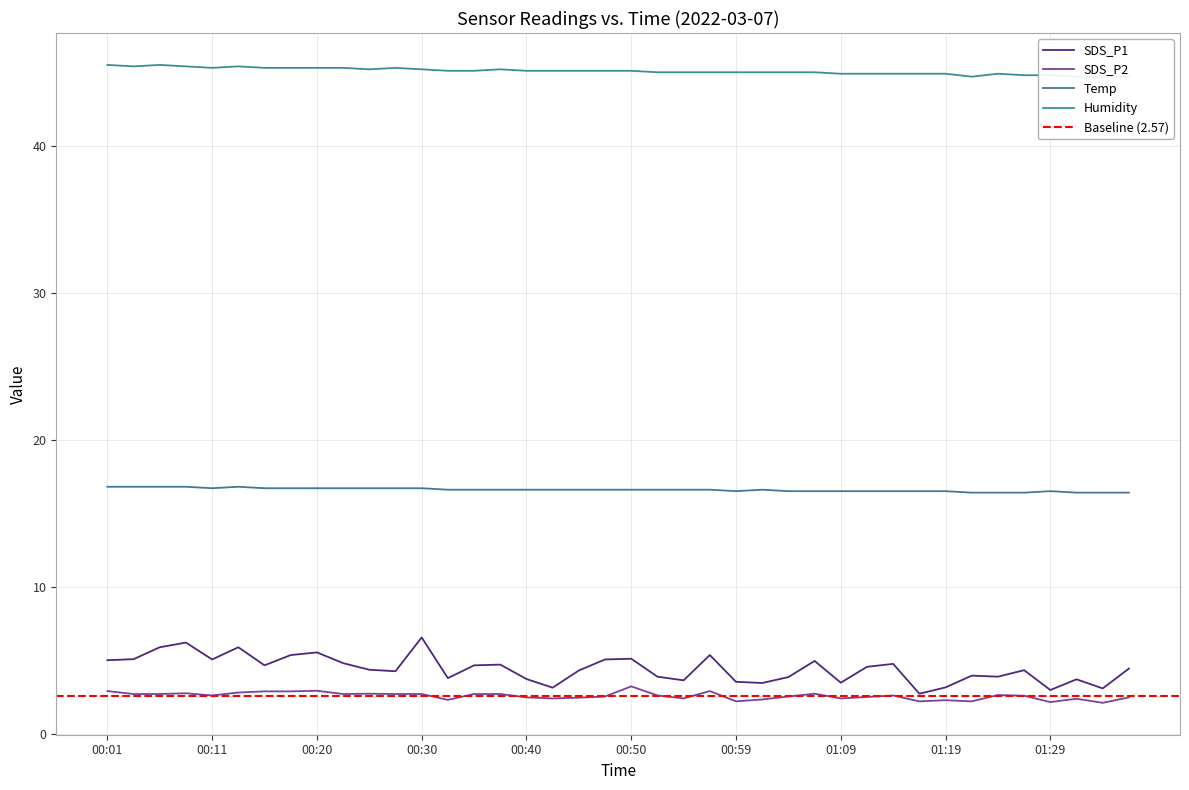

True or false: SDS_P2 and SDS_P1 intersect in this chart.

False